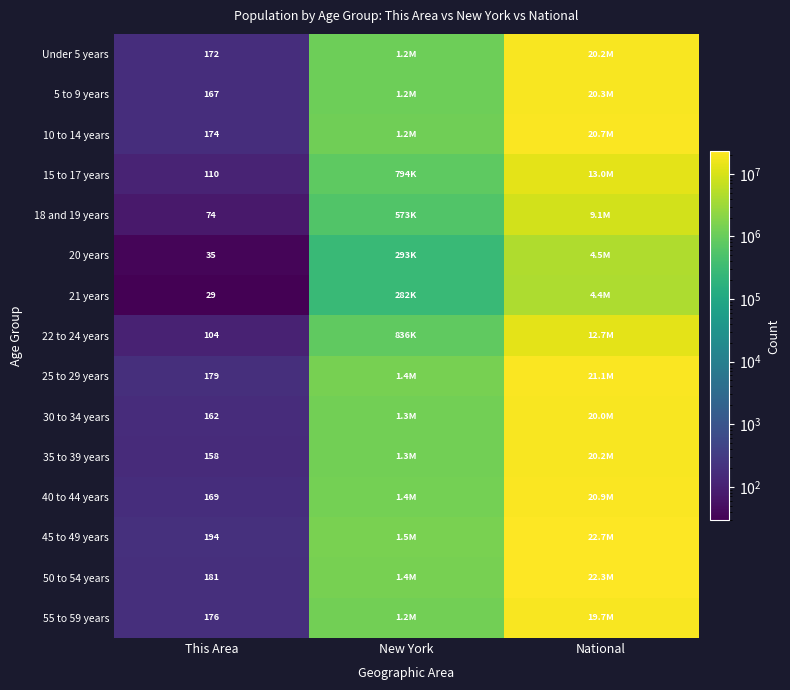

Count the number of categories in the chart.

3